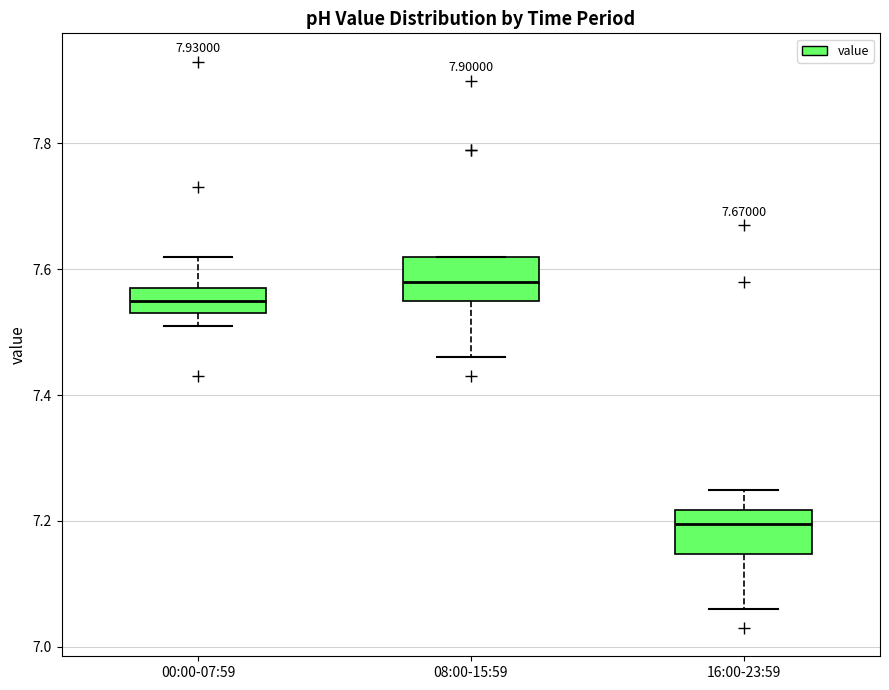

Reading left to right, transcribe this box plot: for each box, give where its median line is, the range the box spans, and where its two whiskers end, as read against the y-axis. The values are not printed on the chart, so give them approximately, as read against the axis.

00:00-07:59: median 7.56, box 7.54 to 7.58, whiskers 7.52 to 7.62
08:00-15:59: median 7.58, box 7.56 to 7.62, whiskers 7.46 to 7.62
16:00-23:59: median 7.20, box 7.14 to 7.22, whiskers 7.06 to 7.26